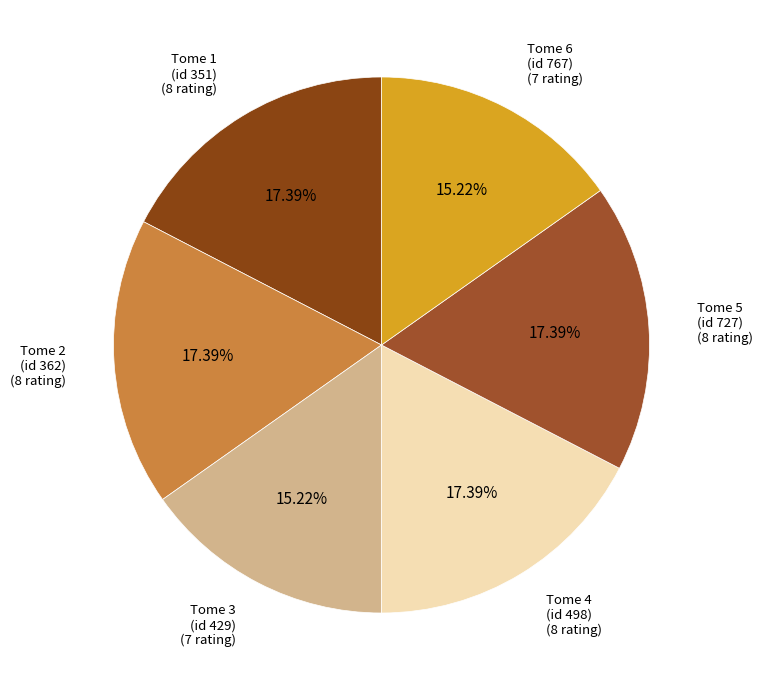

Is the sum of Tome 5 (id 727) (8 rating) and Tome 2 (id 362) (8 rating) greater than half?

No